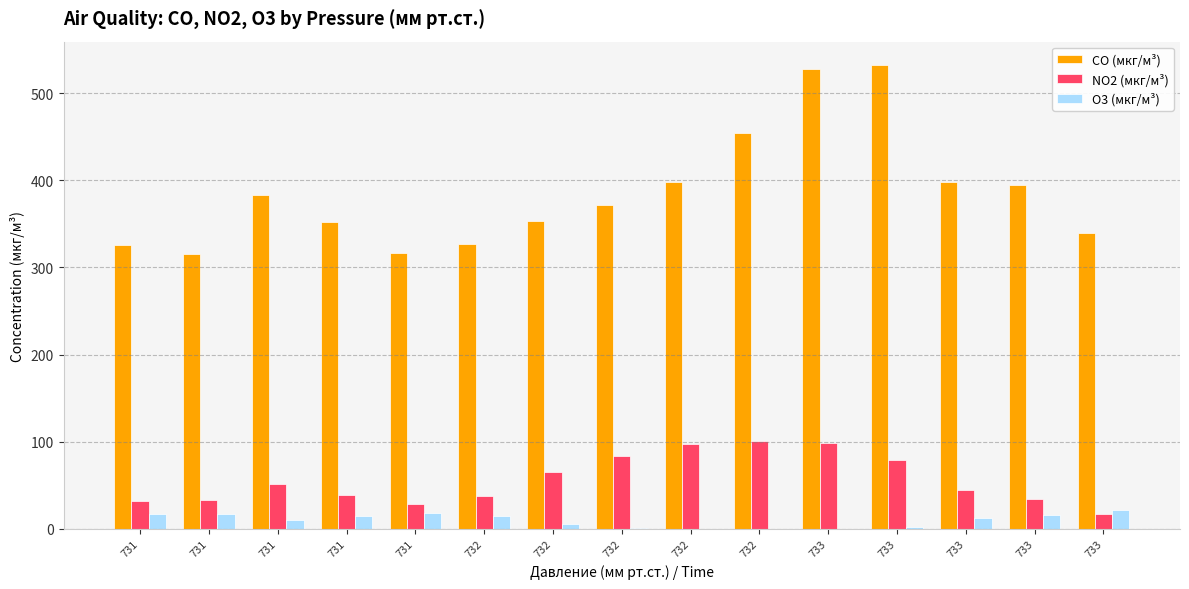

The CO (мкг/м³) series shows 315.1 at 731. True or false?

True